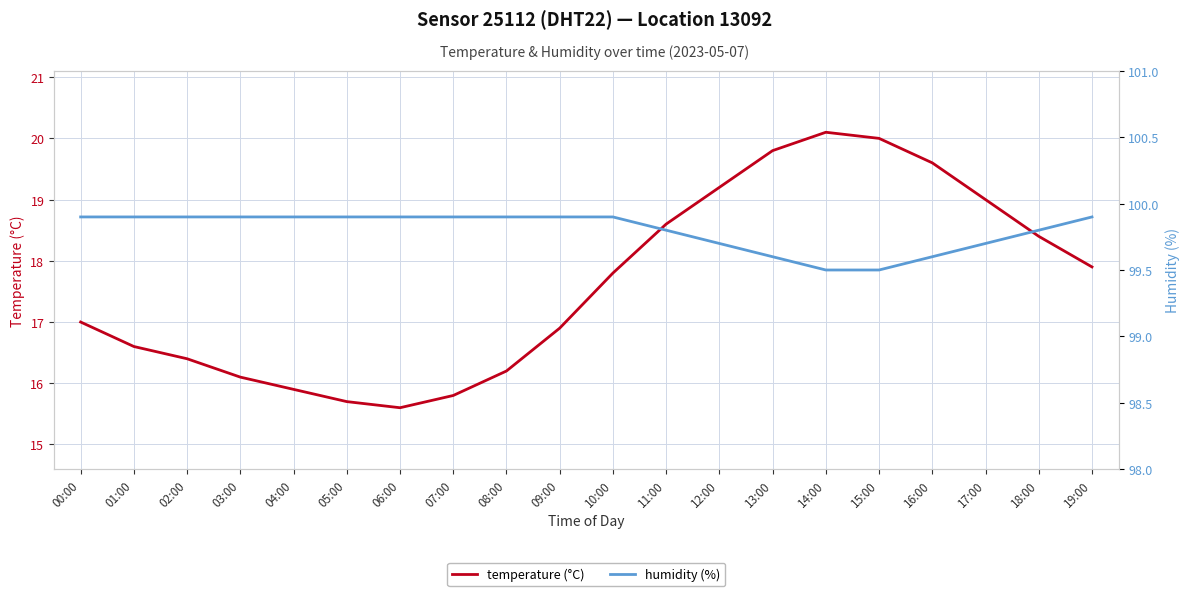

Is the value of humidity (%) at 16:00 greater than the value of temperature (°C) at 08:00?

Yes